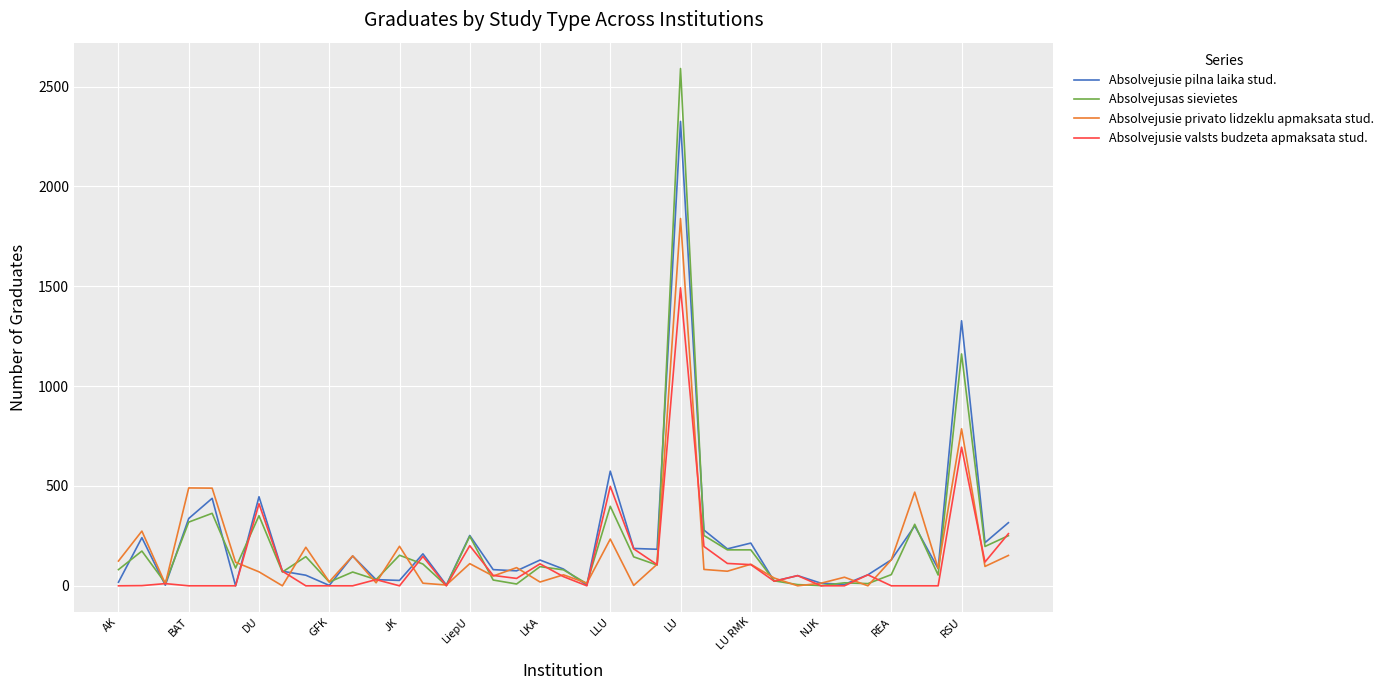

Which series has the widest spread of values?

Absolvejusas sievietes